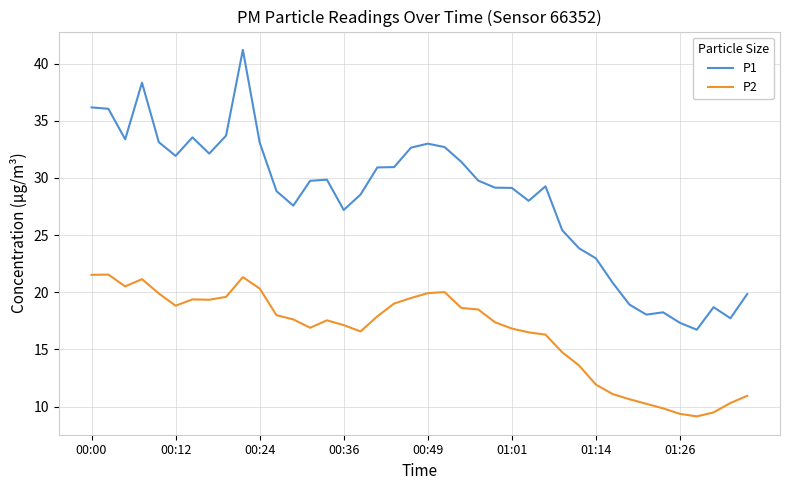

Which series has the largest total across all categories?

P1